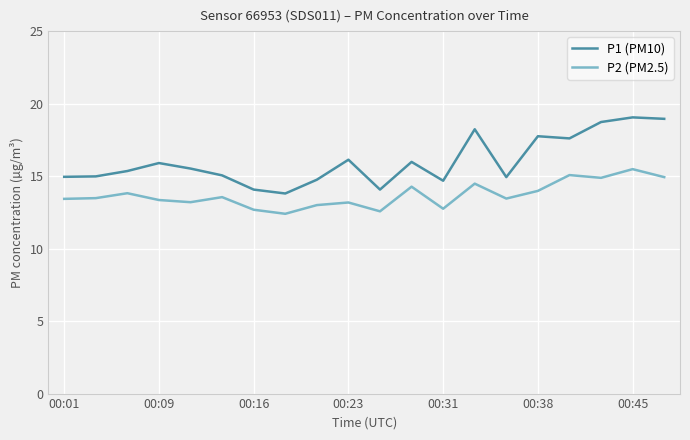

Which series has the largest range (max minus min)?

P1 (PM10)